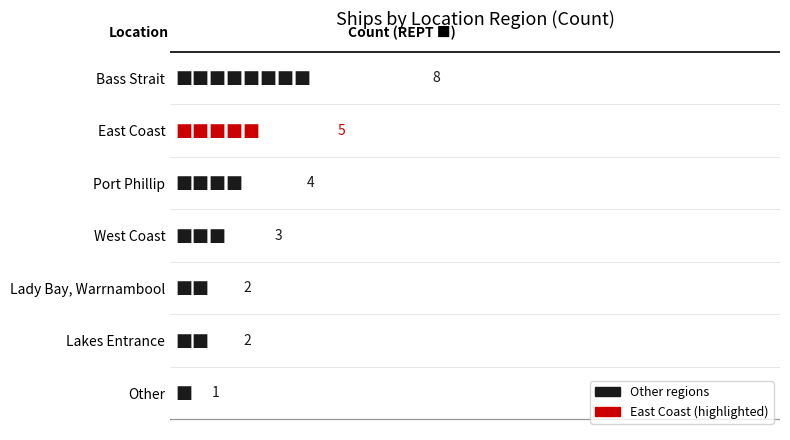

Is it true that the value at Port Phillip is 4?

True